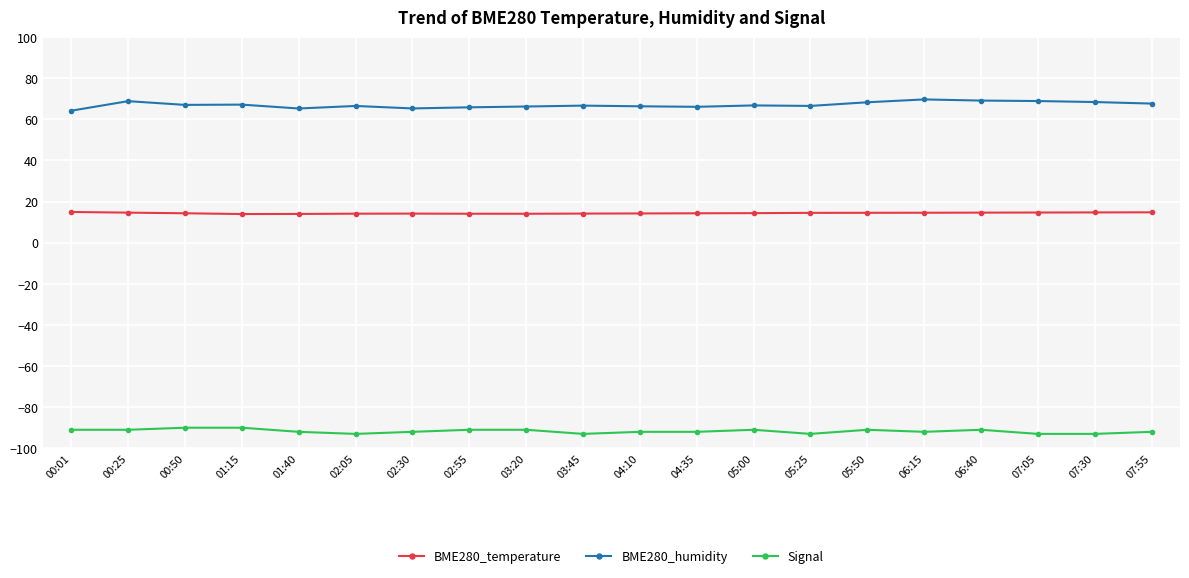

What is the spread (max minus min) of values at 02:30?

157.3